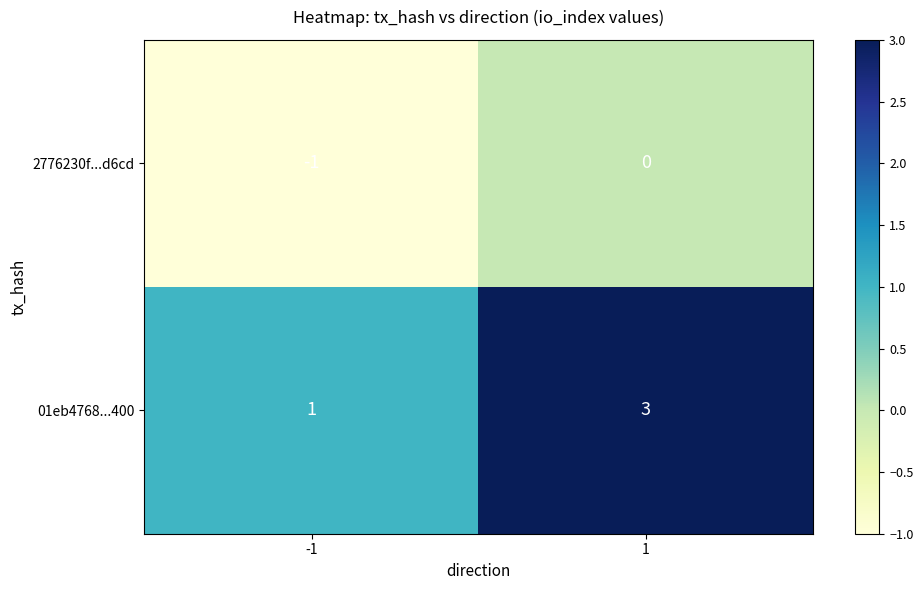

Which series has the largest total across all categories?

01eb4768...400